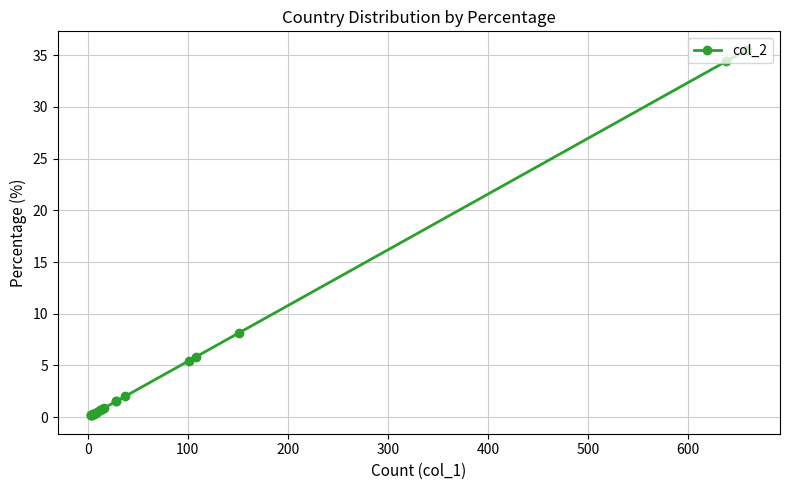

True or false: the data shows 34.4 at 0.

True